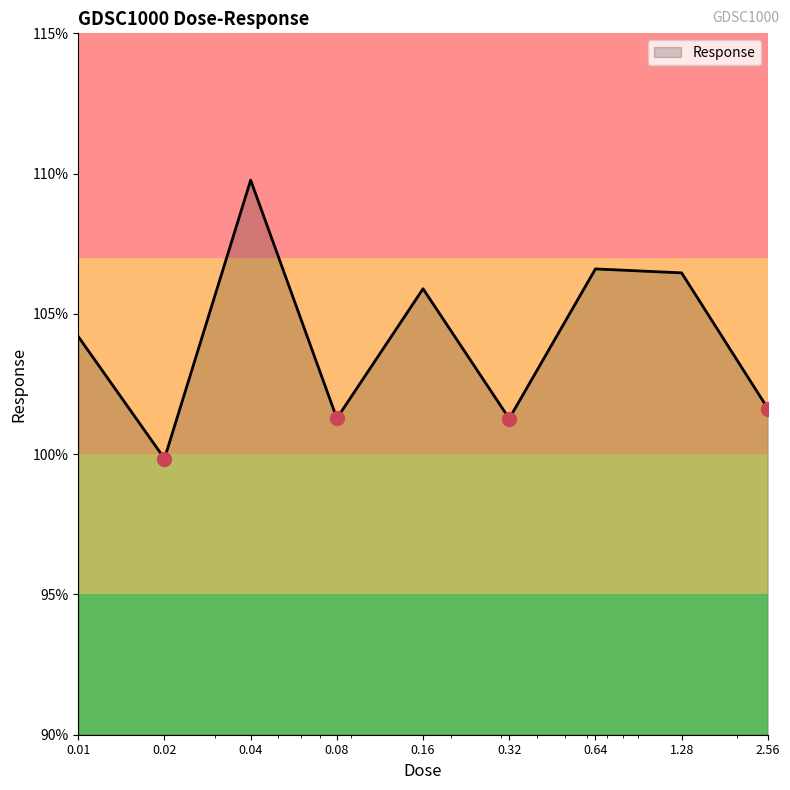

What is the difference between the maximum and minimum values?

9.9